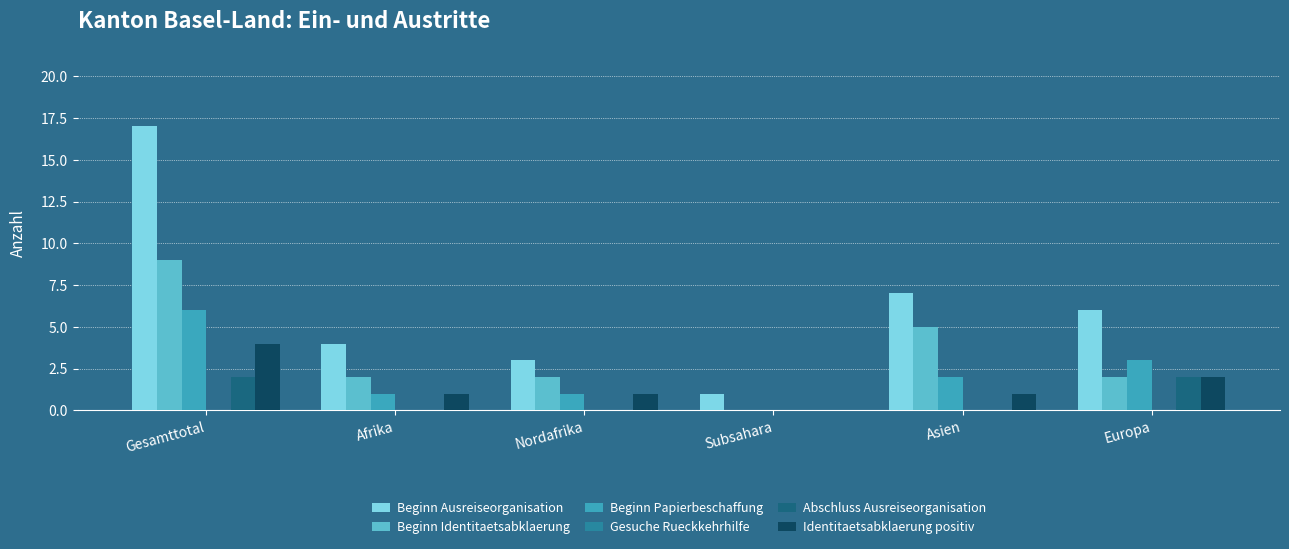

What is the total value across all series at Asien?

15